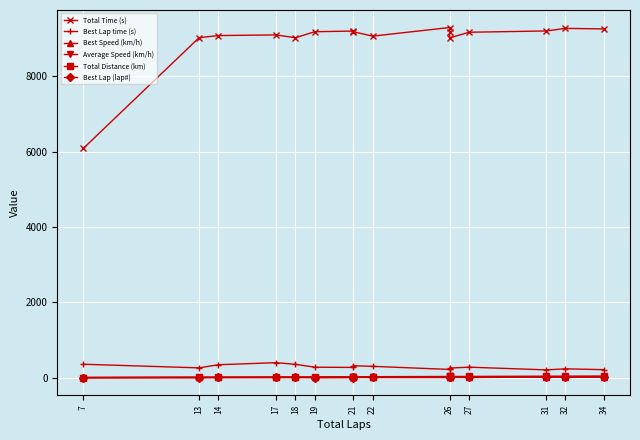

Is this an area chart (filled region under the line)?

No